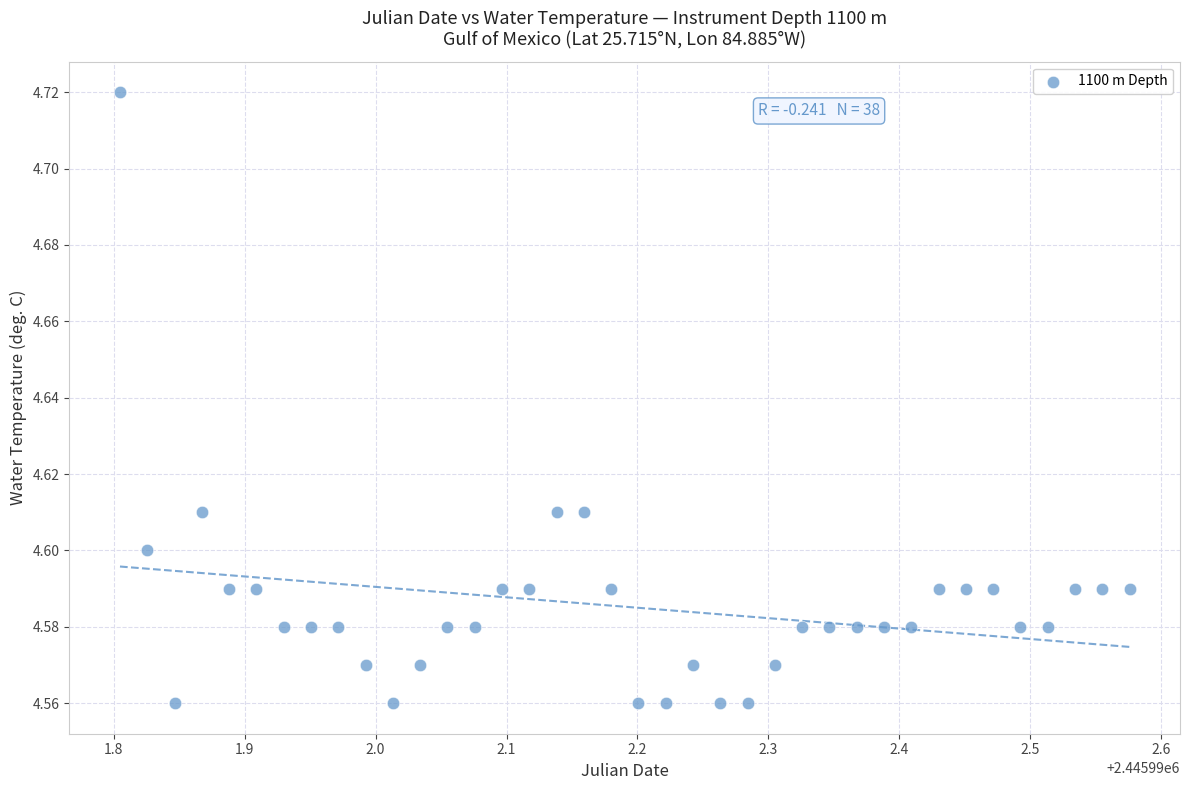

What is the range of X values (max minus min)?

0.8